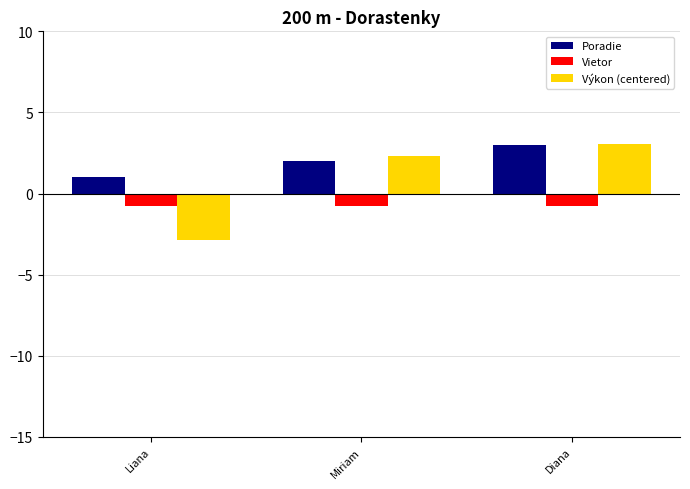

What is the lowest value of the Vietor series?

-0.8